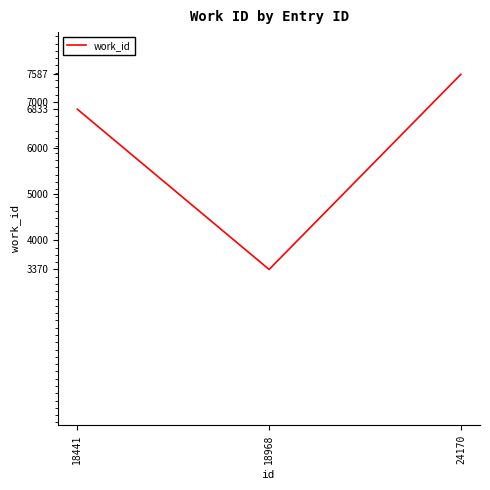

The chart shows a value of 3370 at 18968. True or false?

True